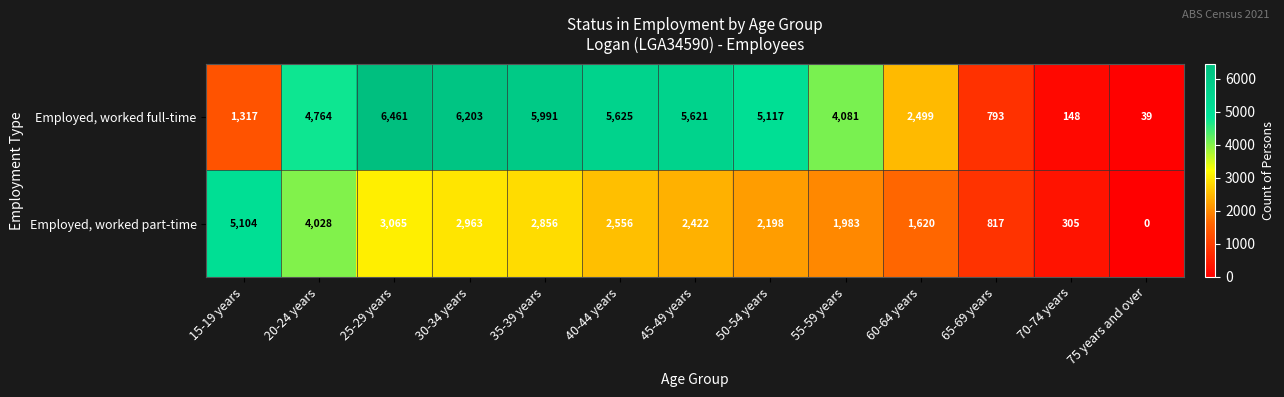

What is the total value across all series at 25-29 years?

9526